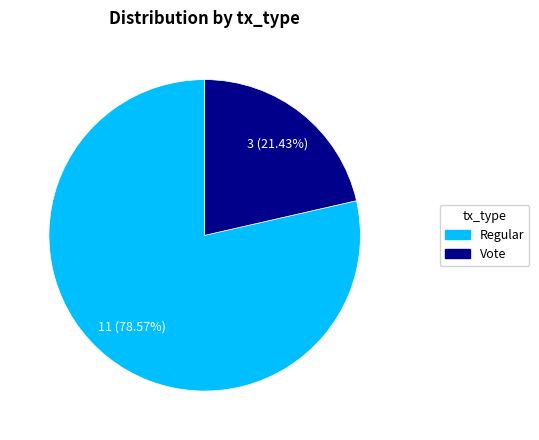

Which slice is the largest?

Regular